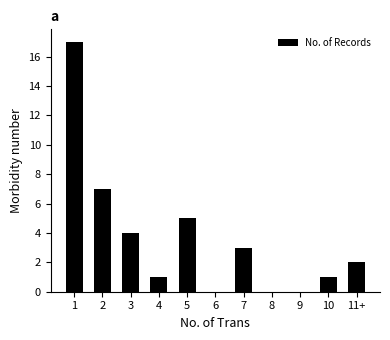

Between 10 and 3, which is larger?

3